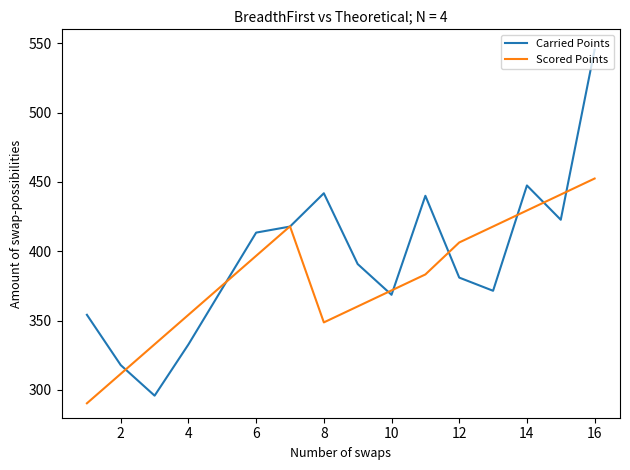

Which series has the widest spread of values?

Carried Points